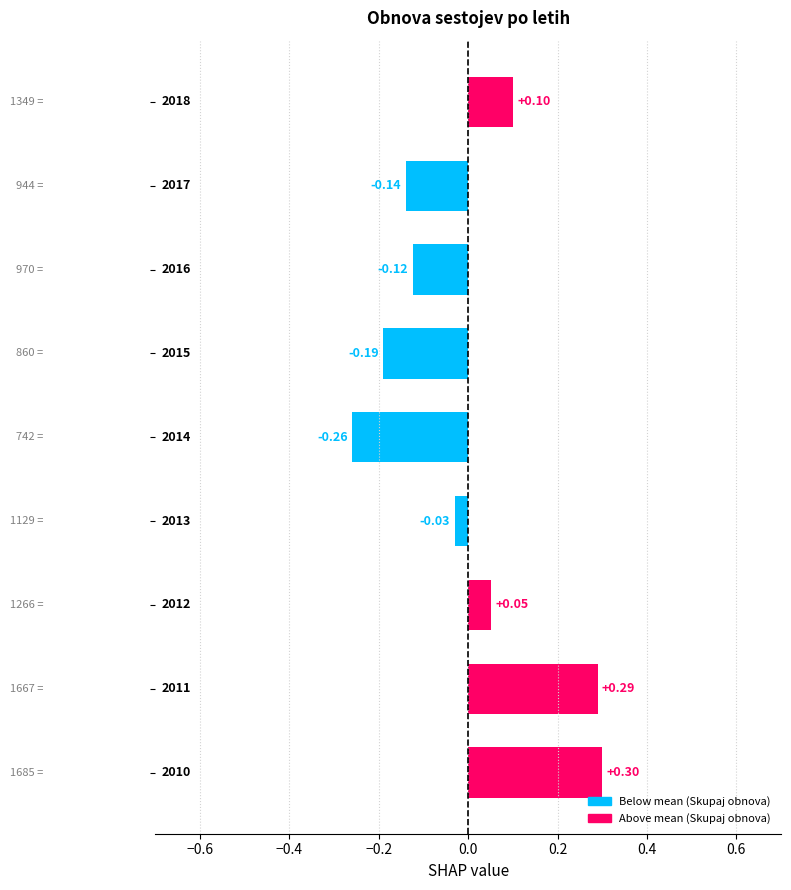

Does the chart contain any negative values?

Yes